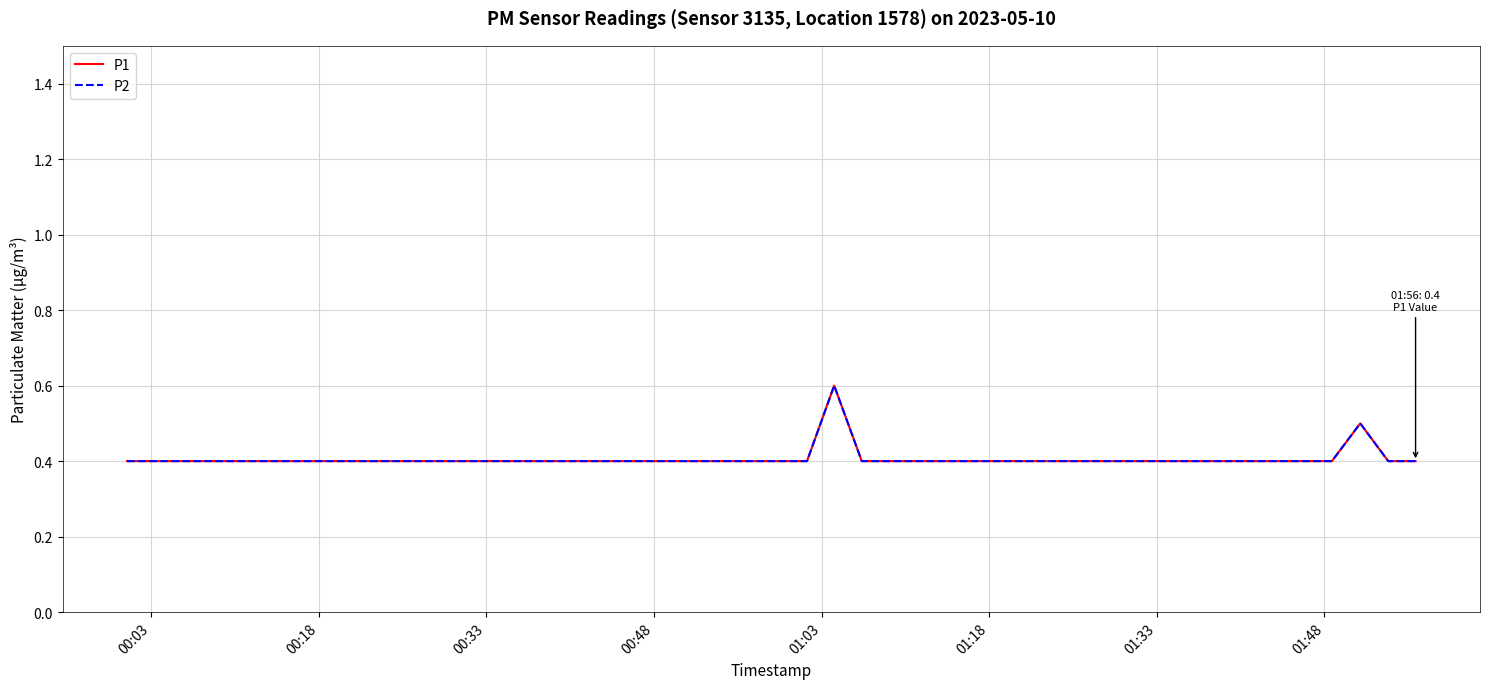

What is the minimum value for P2?

0.4